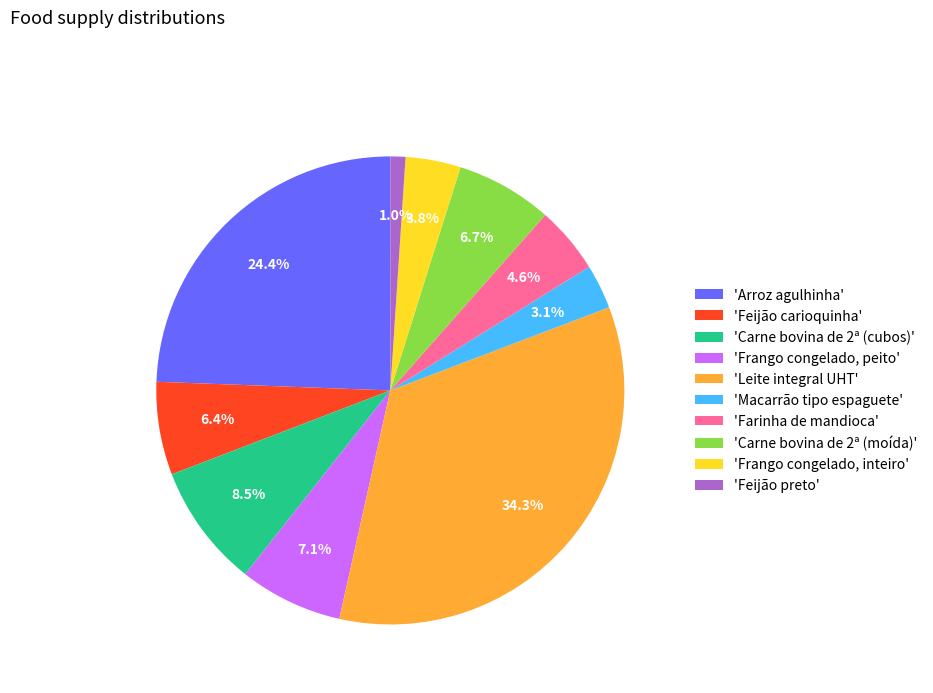

Is 'Frango congelado, peito' the majority of the pie?

No